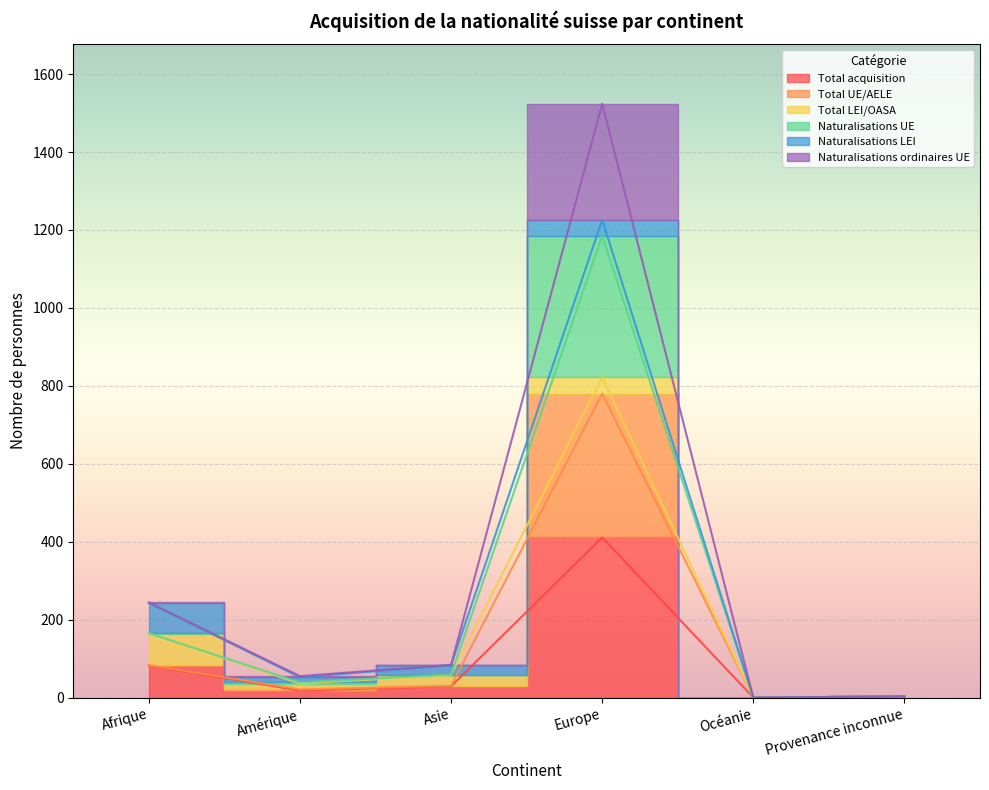

At how many categories does at least one series exceed 1179?

1